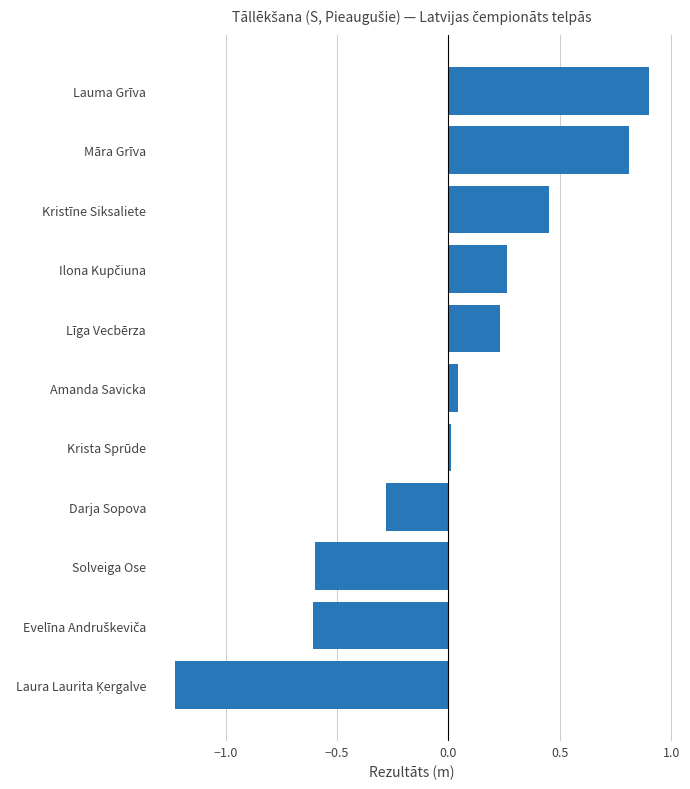

Is it true that the value at Solveiga Ose is -0.6?

True